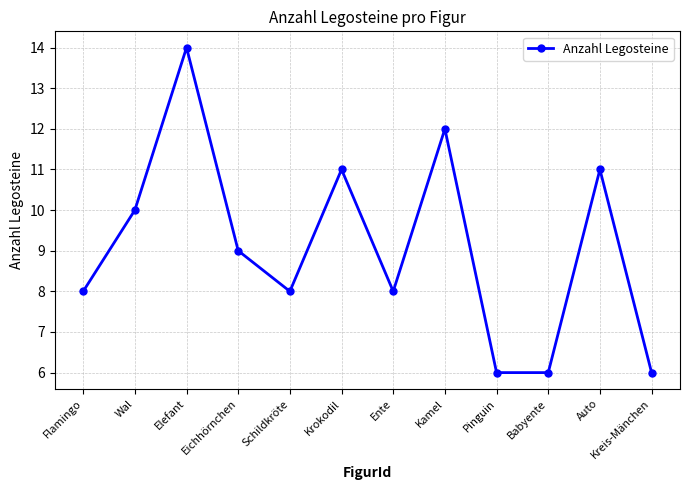

What is the greatest value displayed?

14